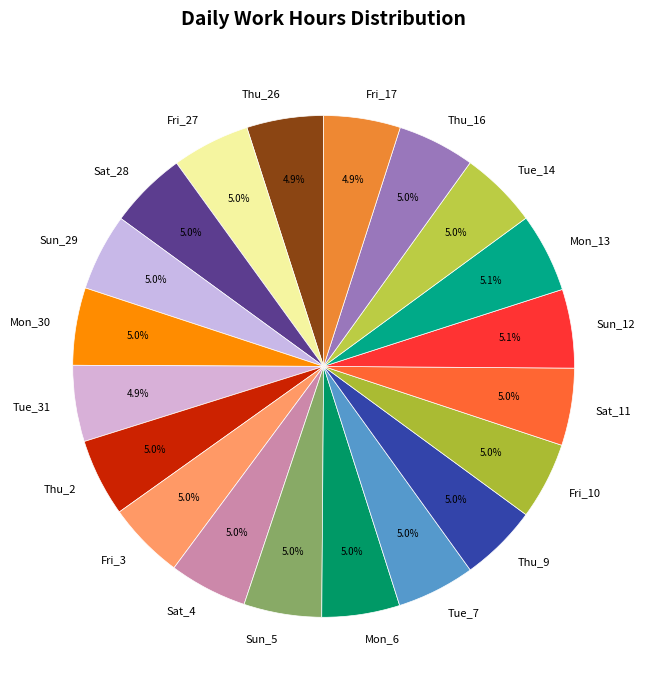

To the nearest percent, what is the combined percentage of Thu_2 and Thu_9?

10%